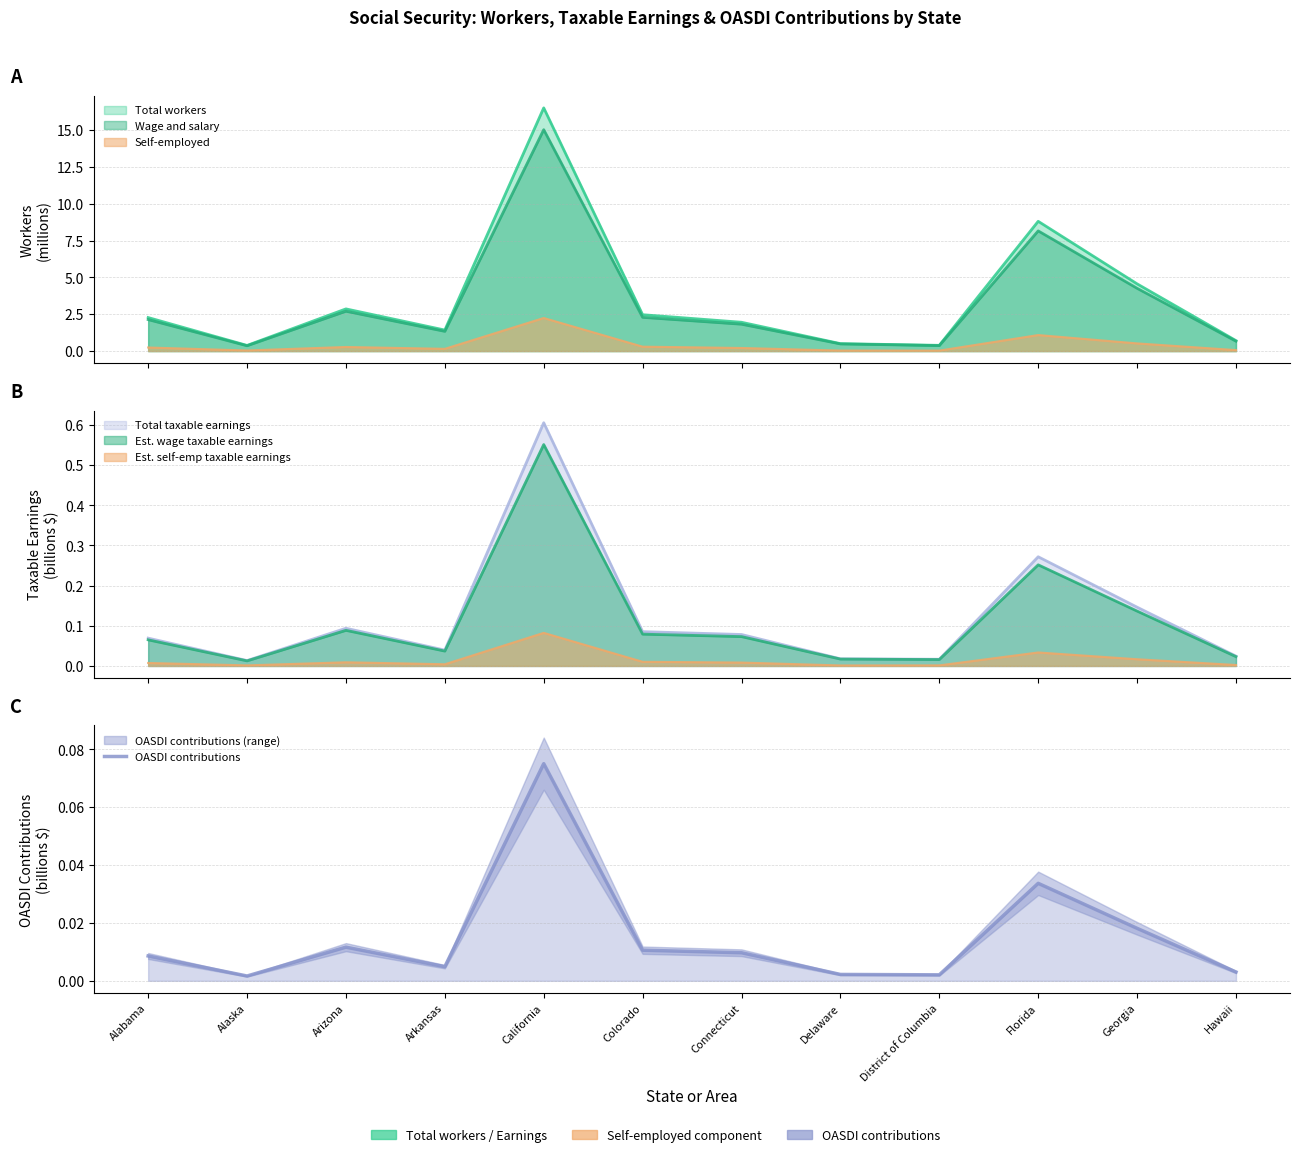

What is the sum of all values?

0.2